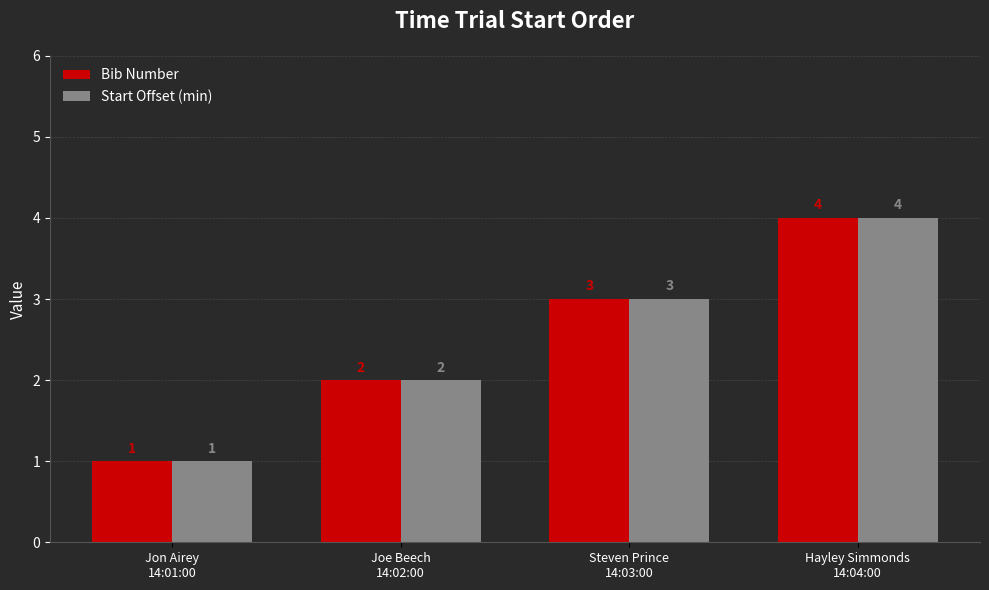

What is the maximum value for Start Offset (min)?

4